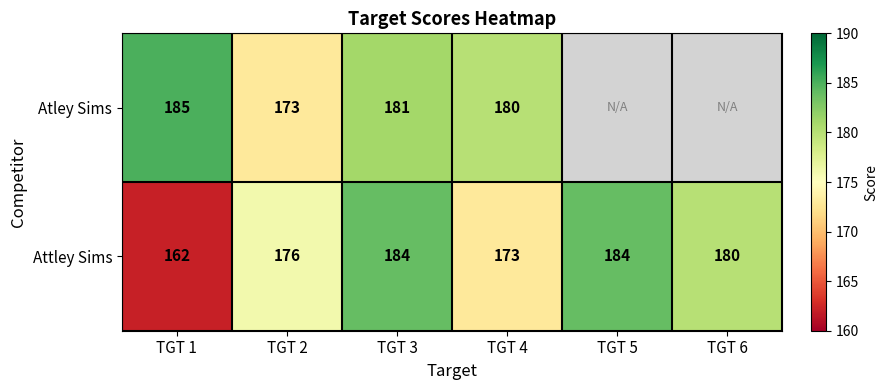

What is the highest value of the Attley Sims series?

184